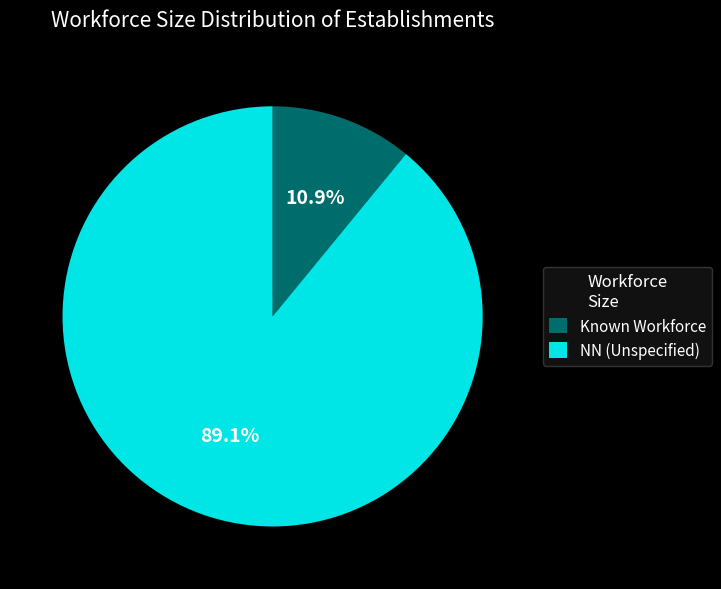

Rank the categories by value from lowest to highest.

Known Workforce, NN (Unspecified)